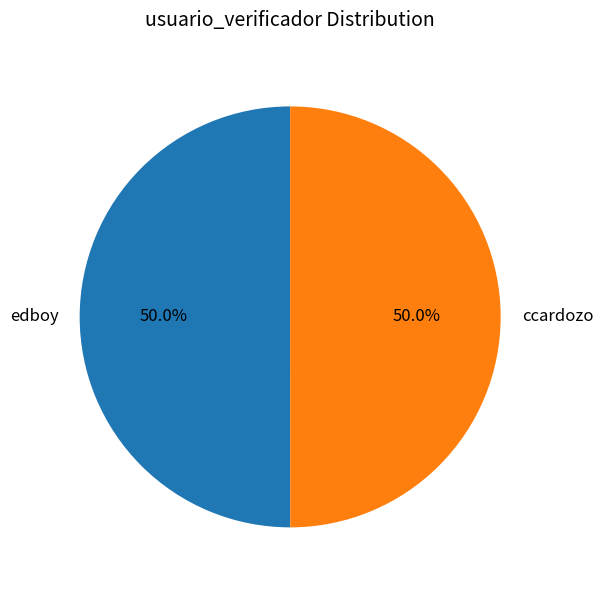

Approximately how many times larger is the value at ccardozo compared to edboy?

1.0